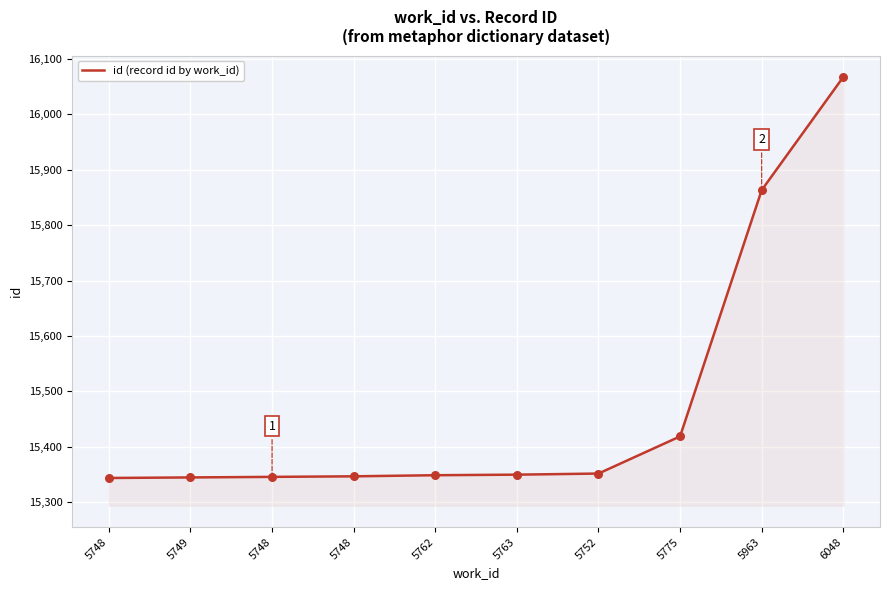

Is this an area chart (filled region under the line)?

Yes